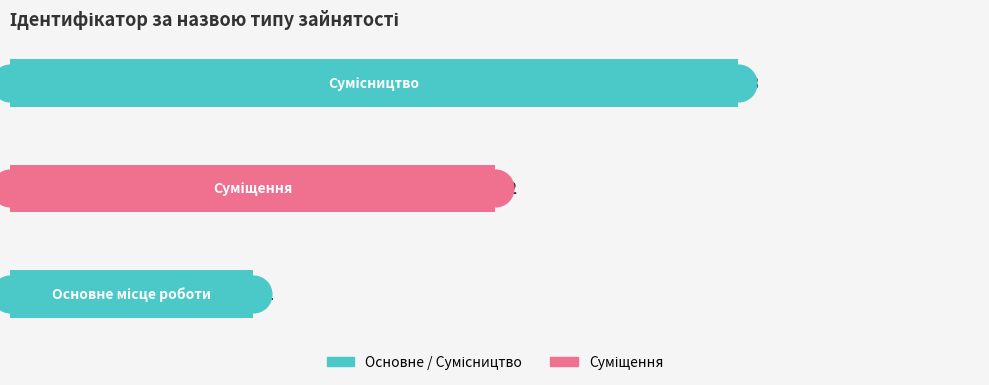

What is the change in value from 1 to 2?

+1